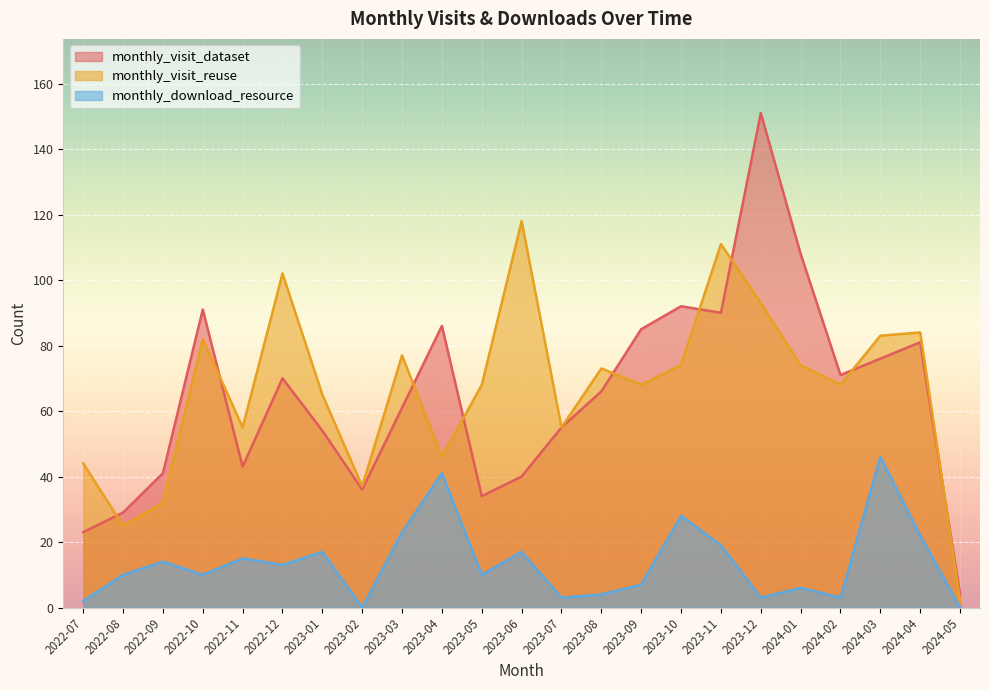

What is the difference between the maximum and second lowest values in the monthly_visit_dataset series?

128